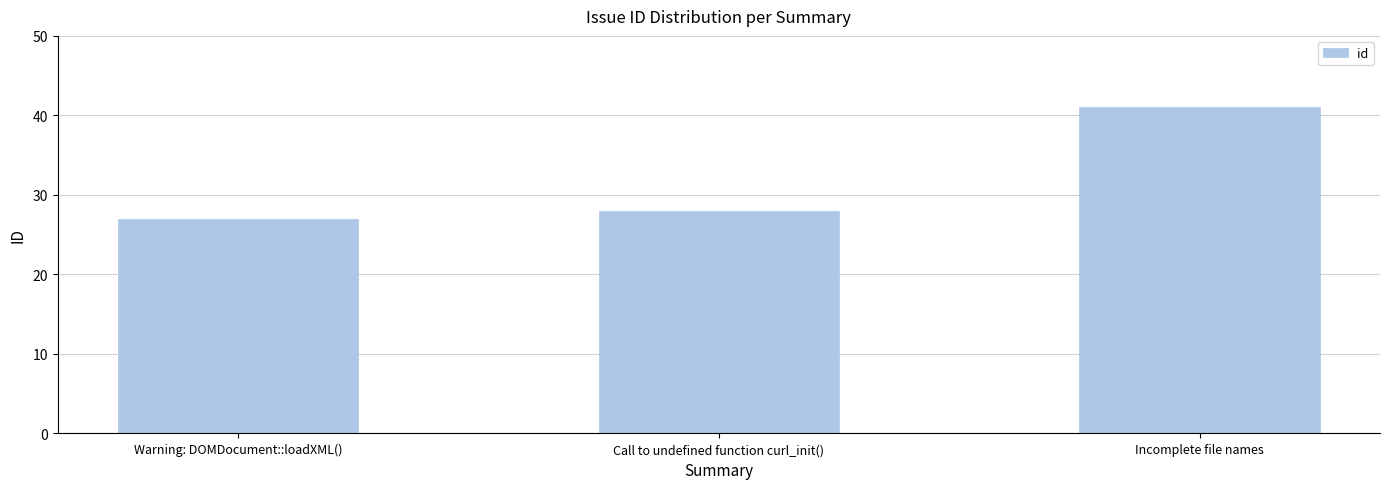

What is the maximum value shown in the chart?

41